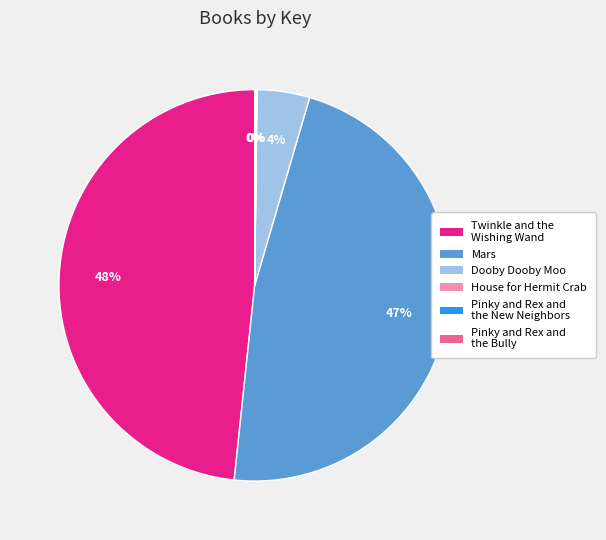

Is there a majority slice in this chart?

No